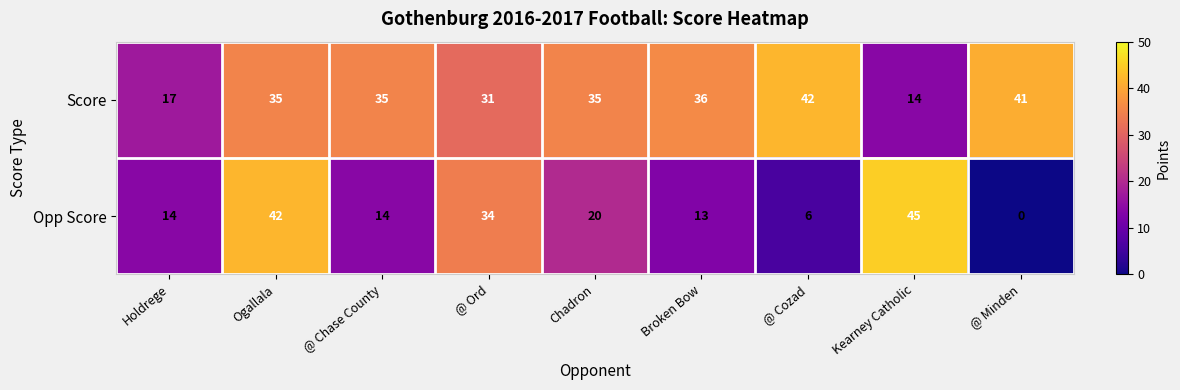

Rank the series by their maximum value, from highest to lowest.

Opp Score, Score